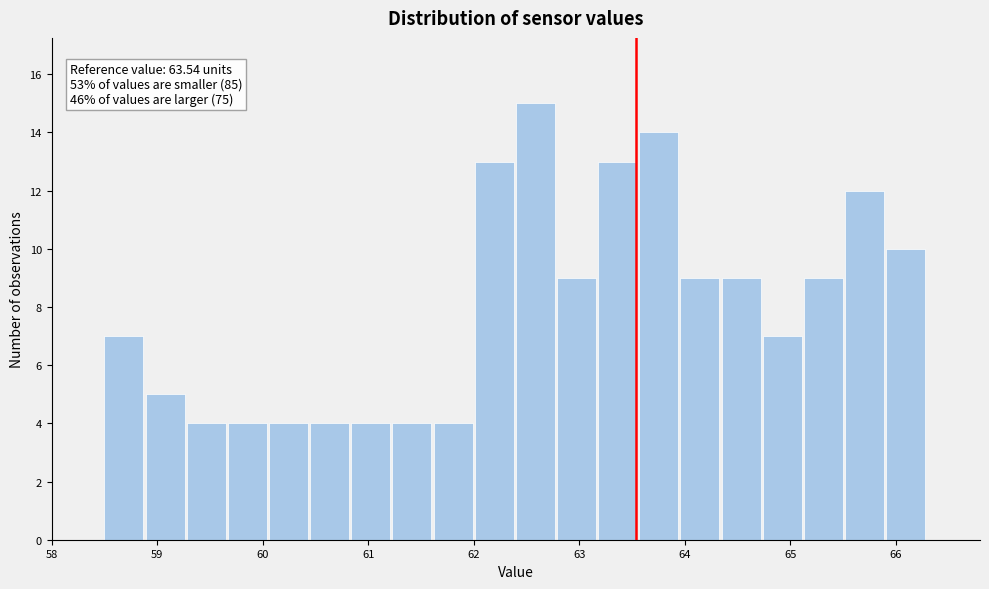

Read against the x-axis, roughly where is the centre of the tallest bar?

62.6